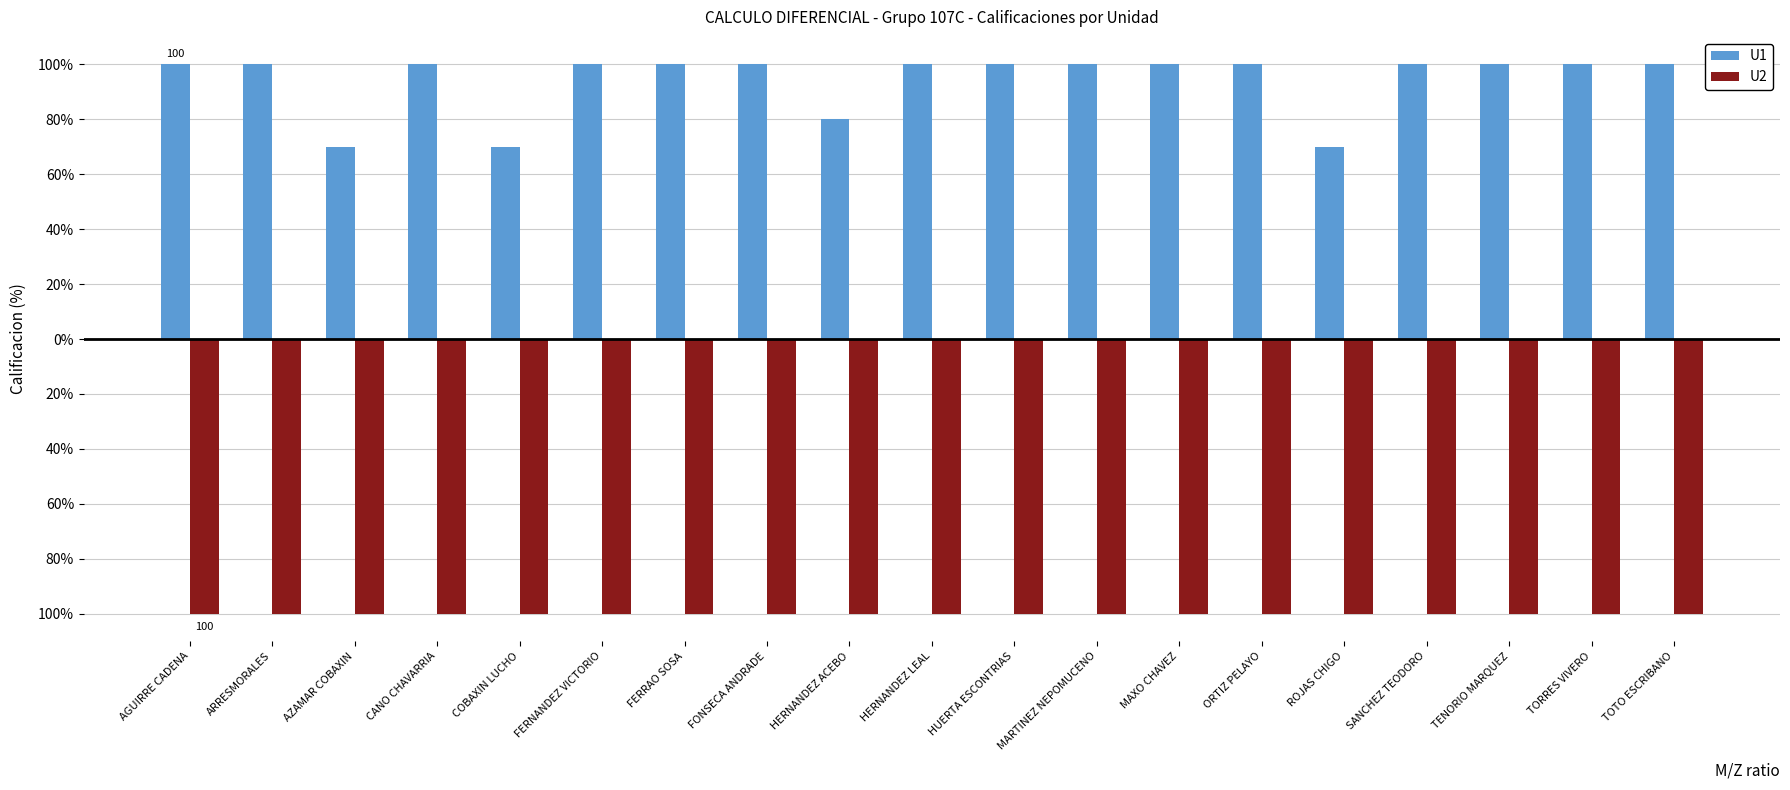

Is the value of U2 at TENORIO MARQUEZ greater than the value of U1 at ORTIZ PELAYO?

No